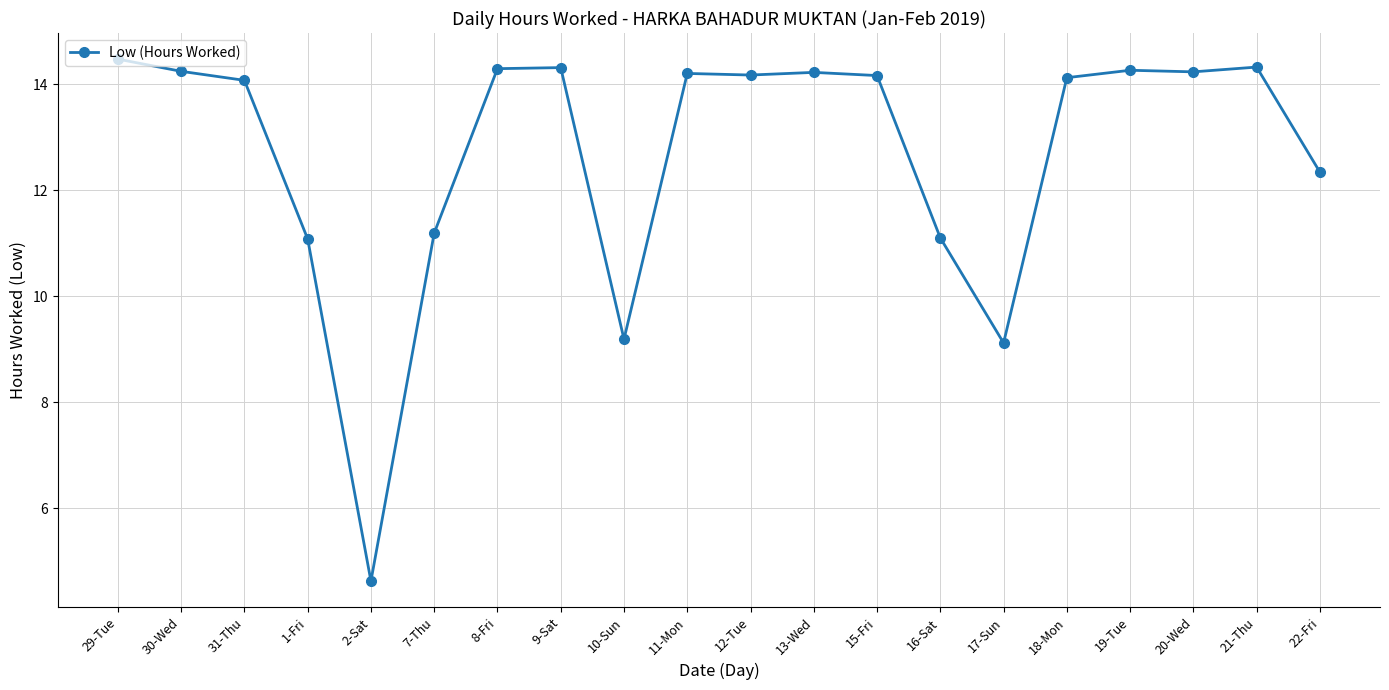

Is it true that the value at 16-Sat is 11.1?

True